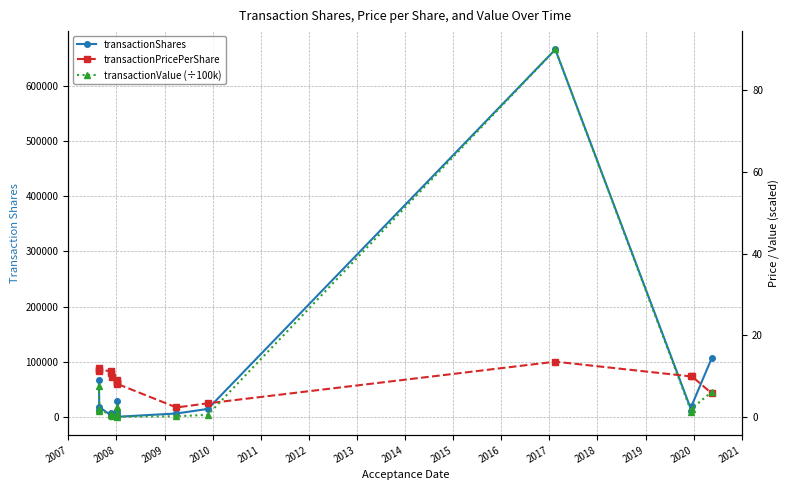

Rank the series by their maximum value, from highest to lowest.

transactionShares, transactionValue (÷100k), transactionPricePerShare